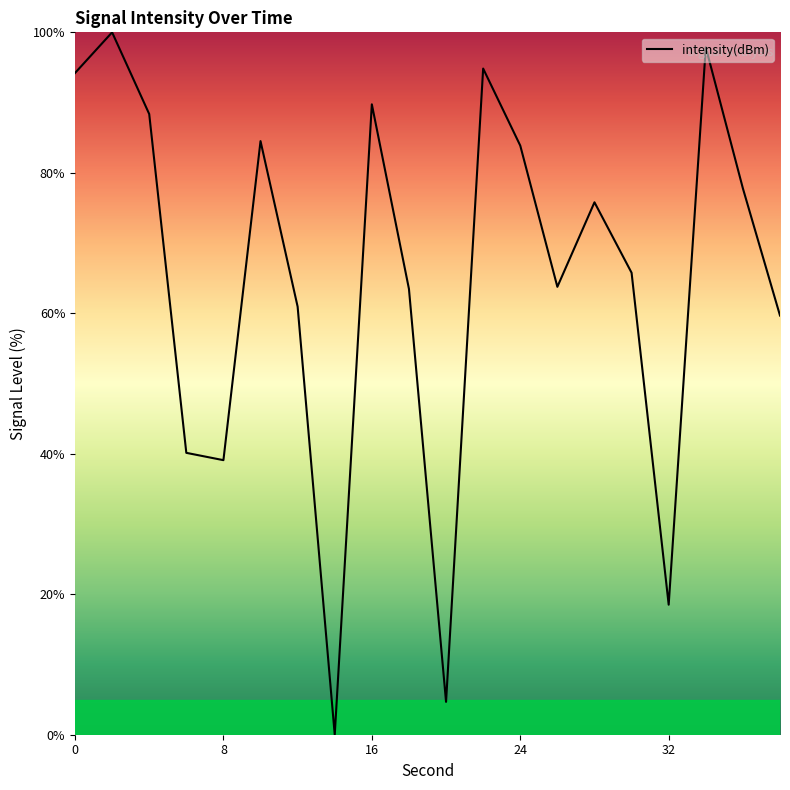

What is the greatest value displayed?

100.0